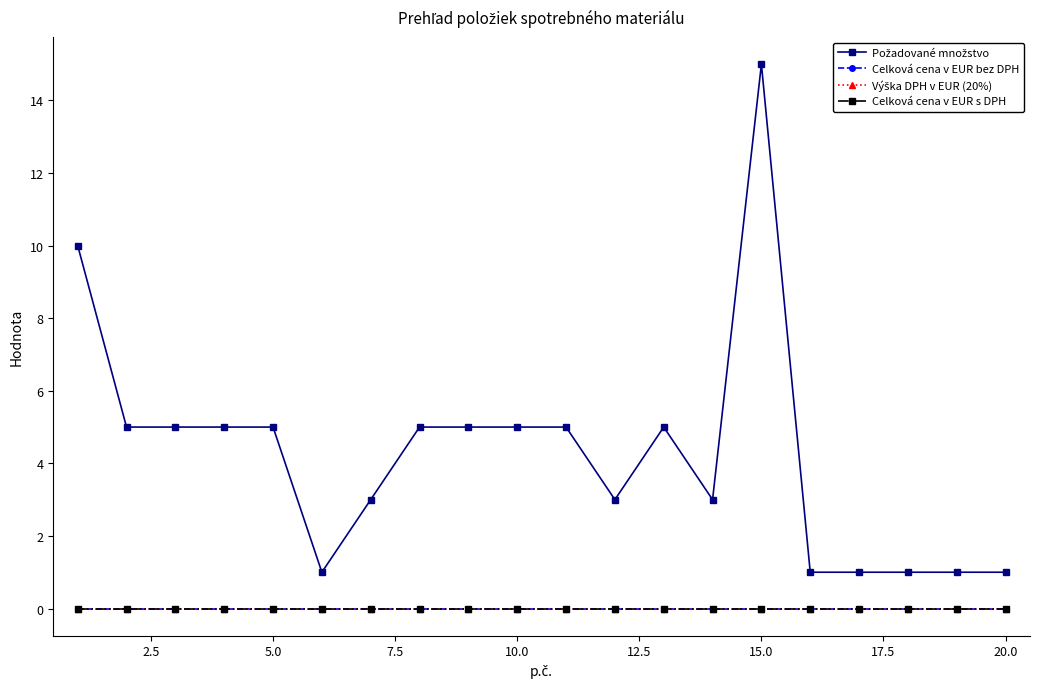

True or false: Celková cena v EUR s DPH and Výška DPH v EUR (20%) intersect in this chart.

False